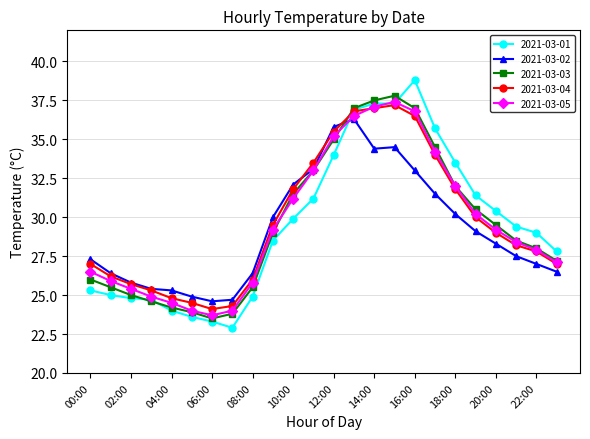

What is the greatest value displayed?

38.8